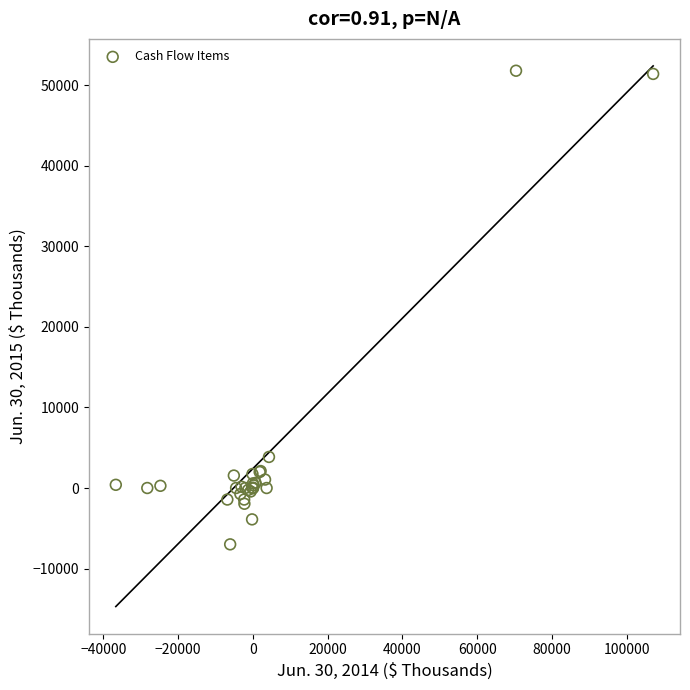

What Y value in the scatter plot is closest to 22408?

3858